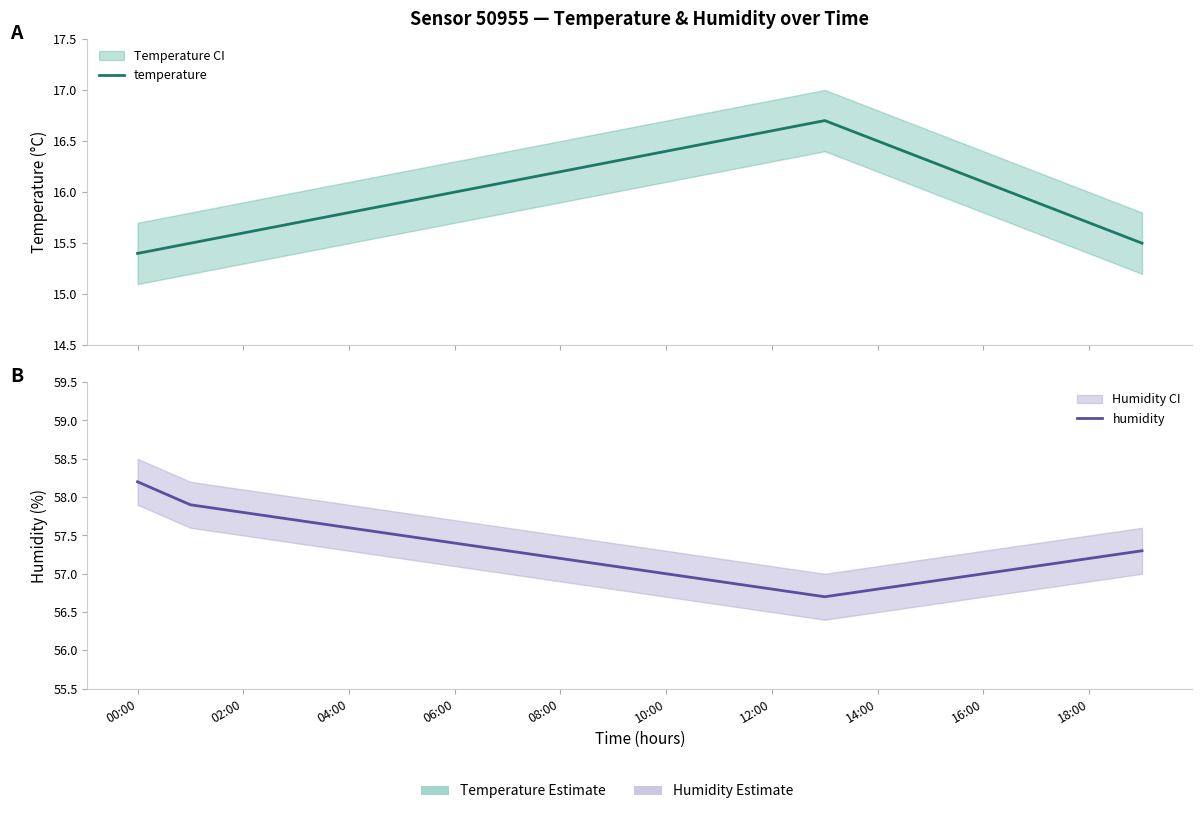

How many data points does each series have?

20